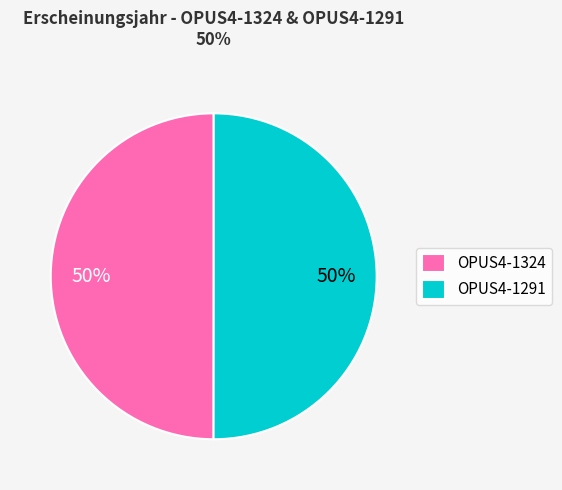

To the nearest percent, what percentage of the pie is OPUS4-1324?

50%